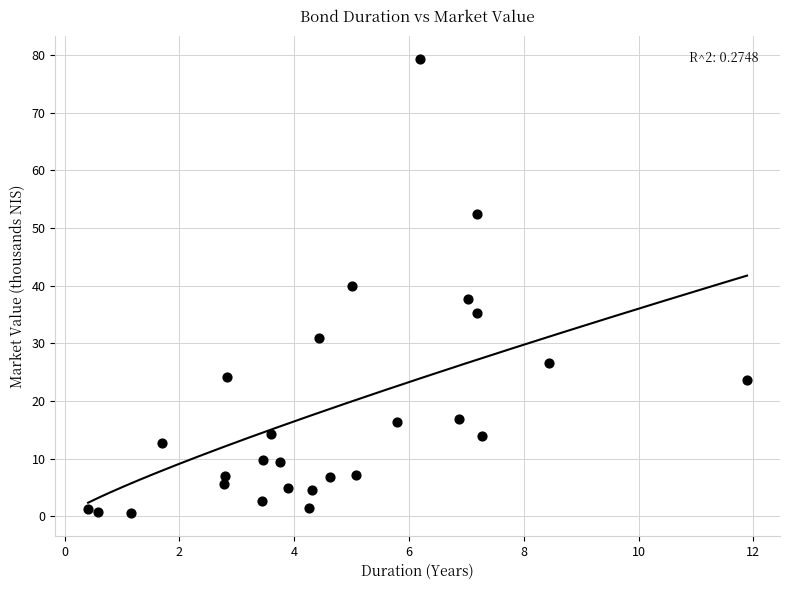

What is the range of X values (max minus min)?

11.5